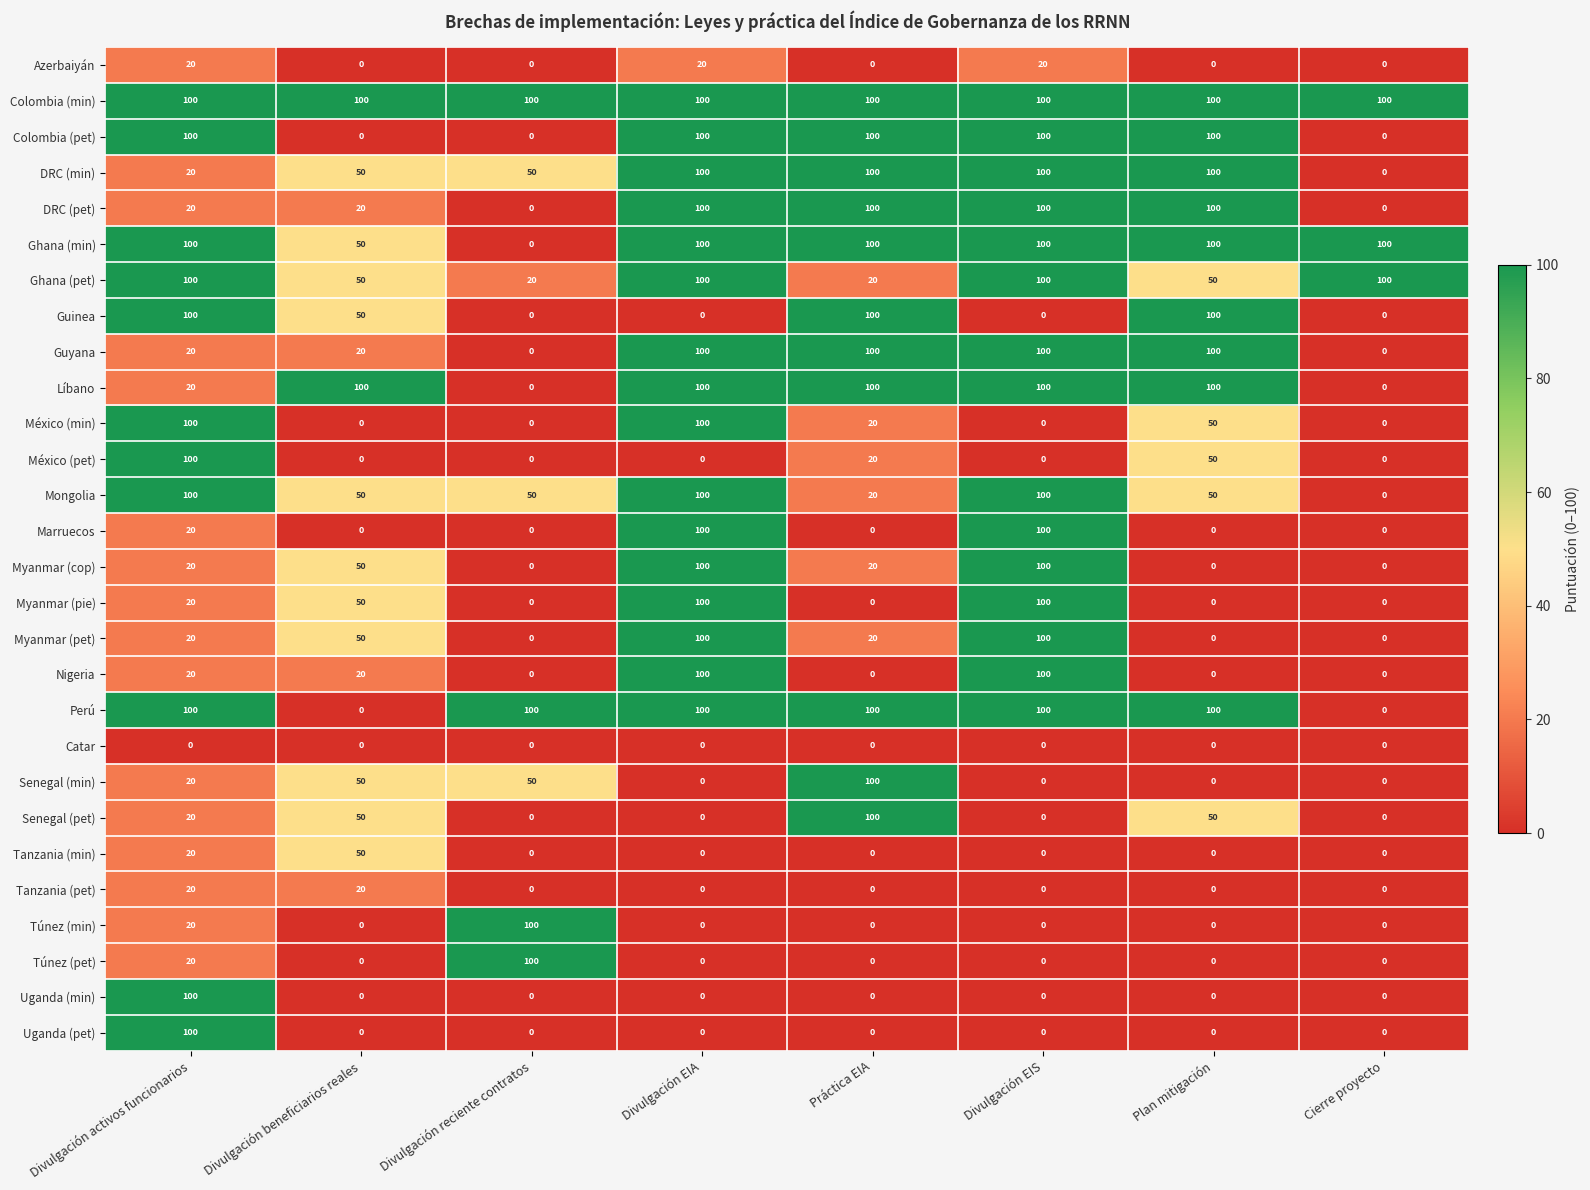

What is the difference between the second highest and minimum values in the Myanmar (cop) series?

100